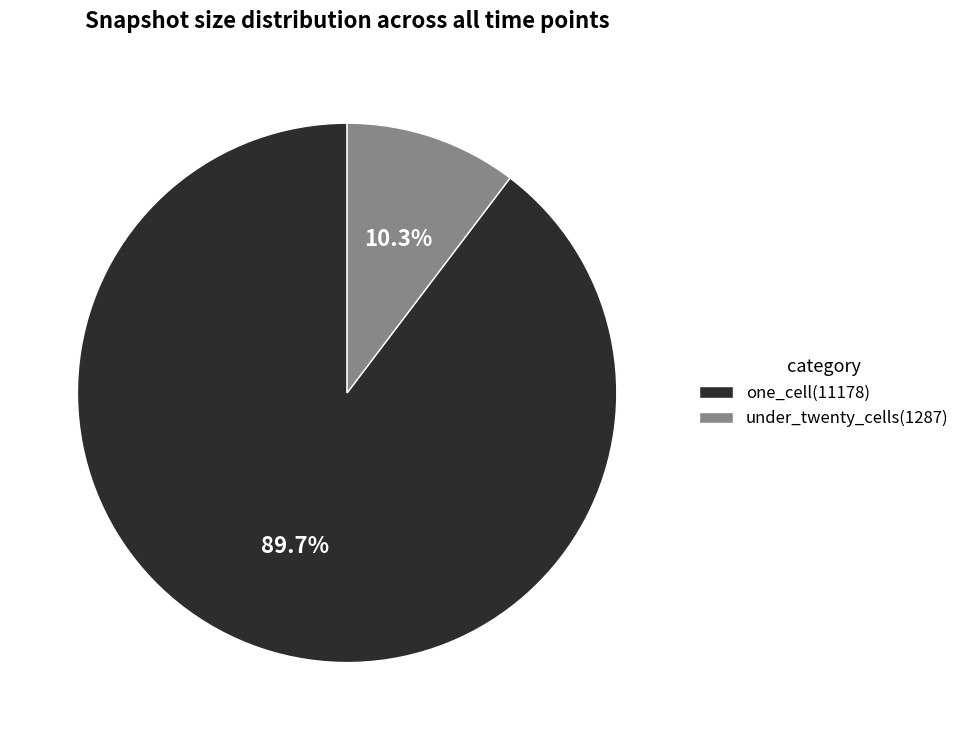

Between under_twenty_cells(1287) and one_cell(11178), which is larger?

one_cell(11178)